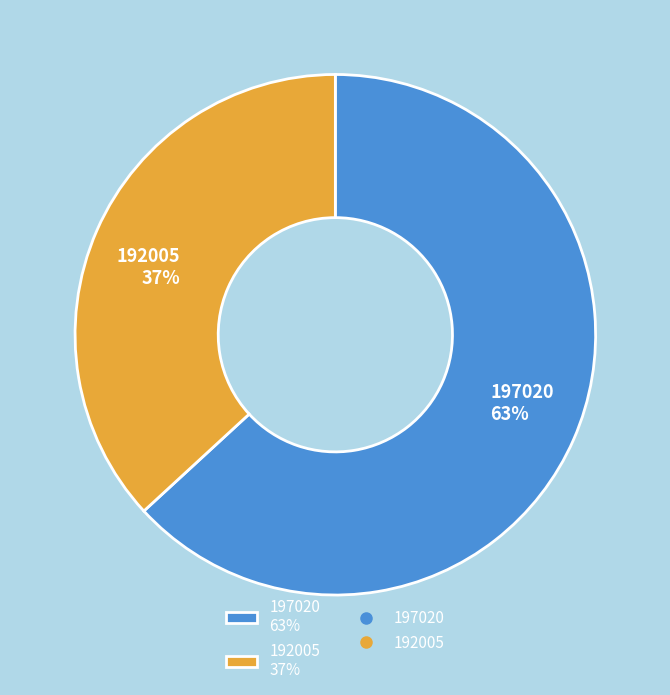

To the nearest percent, what is the difference between the 192005 and 197020 slice percentages?

26%